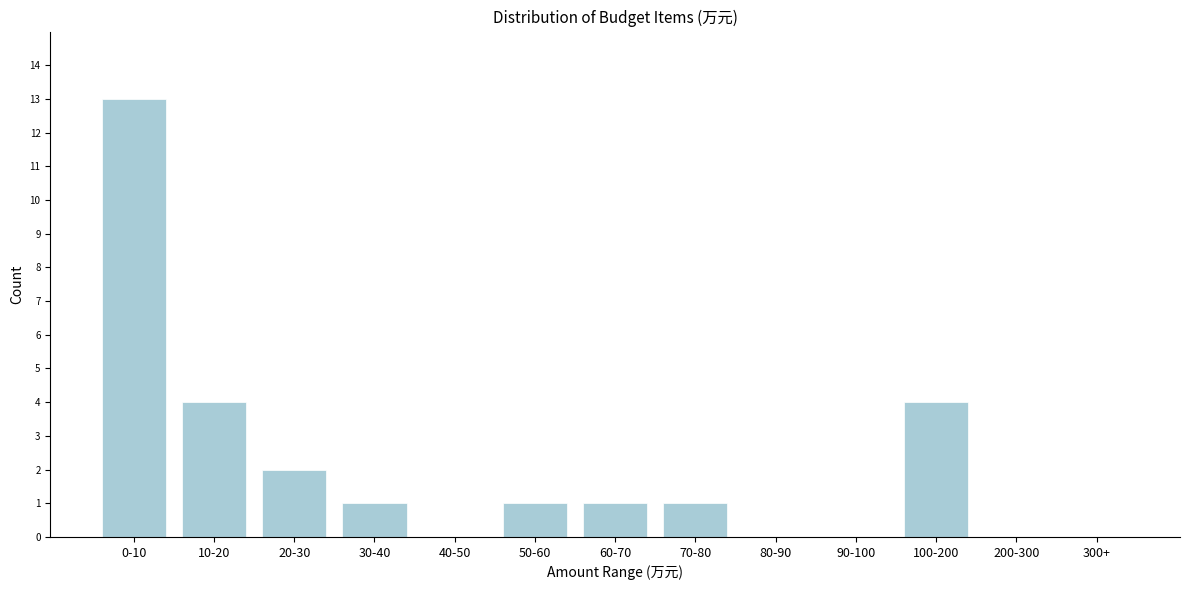

Reading left to right, extract all data points from this chart.

0-10=13	10-20=4	20-30=2	30-40=1	40-50=0	50-60=1	60-70=1	70-80=1	80-90=0	90-100=0	100-200=4	200-300=0	300+=0